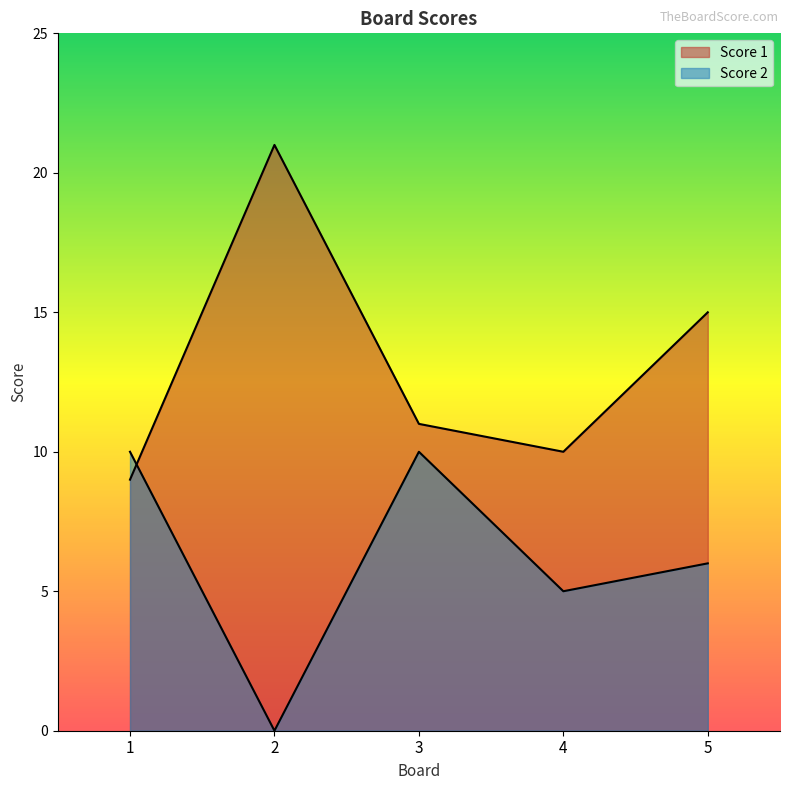

How many data points in Score 2 are less than 6?

2